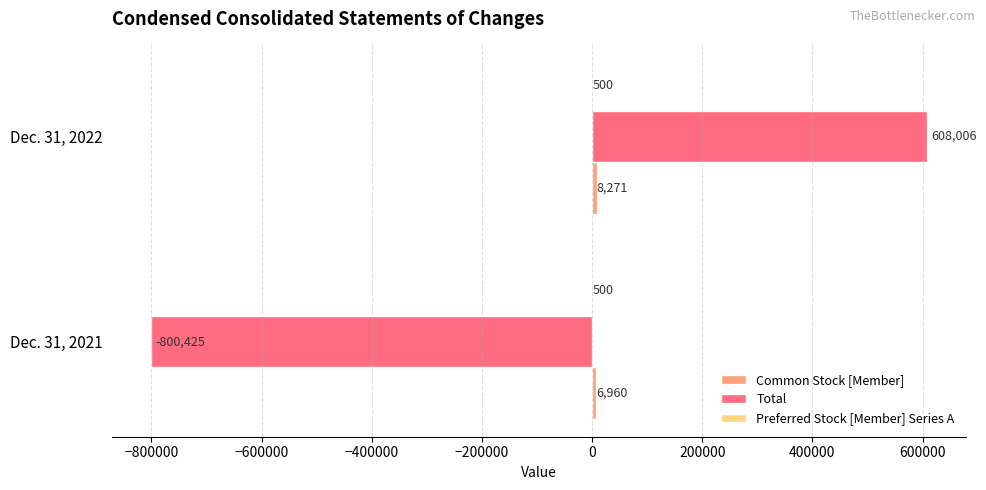

Between Dec. 31, 2021 and Dec. 31, 2022, which series saw the biggest shift?

Total